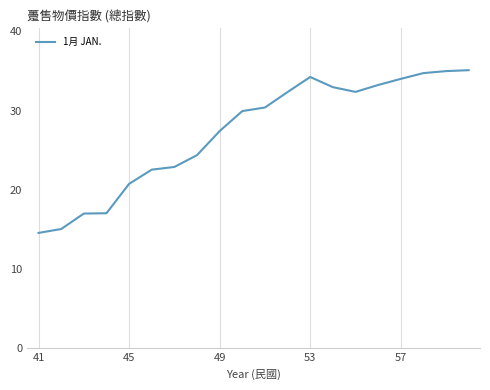

How many lines are shown in the chart?

1